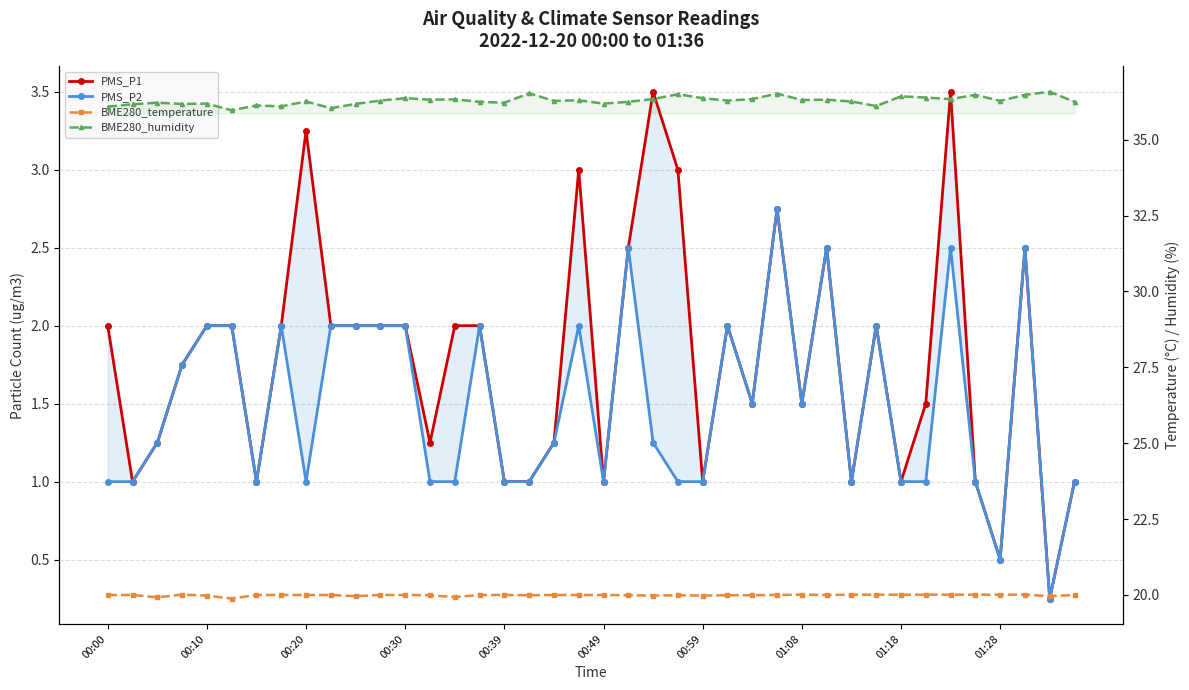

What is the greatest value displayed?

36.6